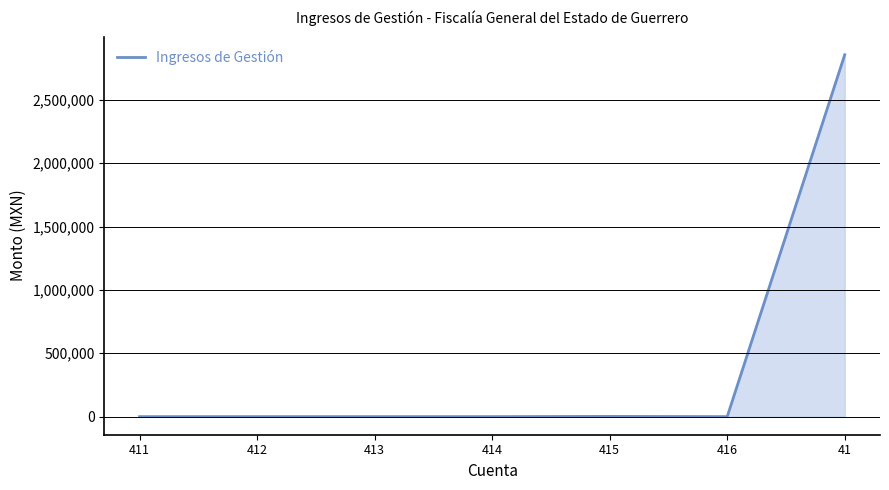

What is the maximum value shown in the chart?

2855926.6